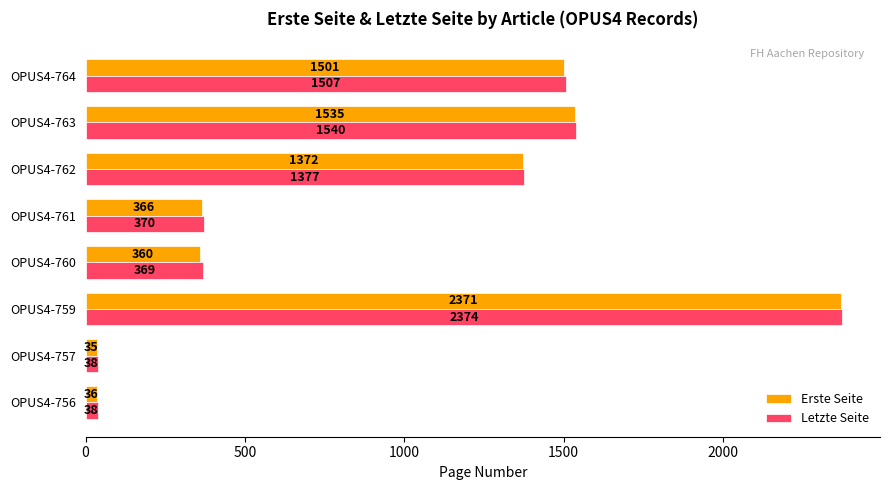

The value of Letzte Seite at OPUS4-760 is 111. True or false?

False